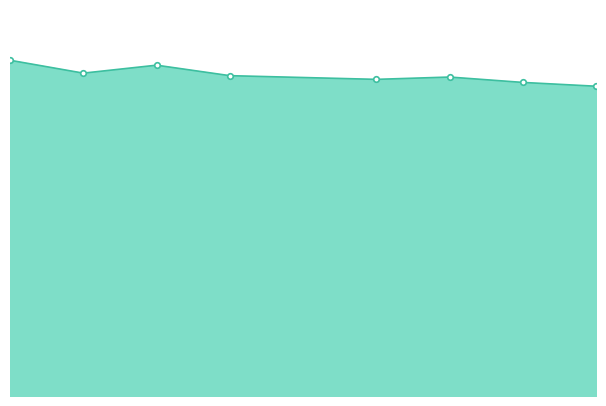

Does the chart display data point markers on the line(s)?

No